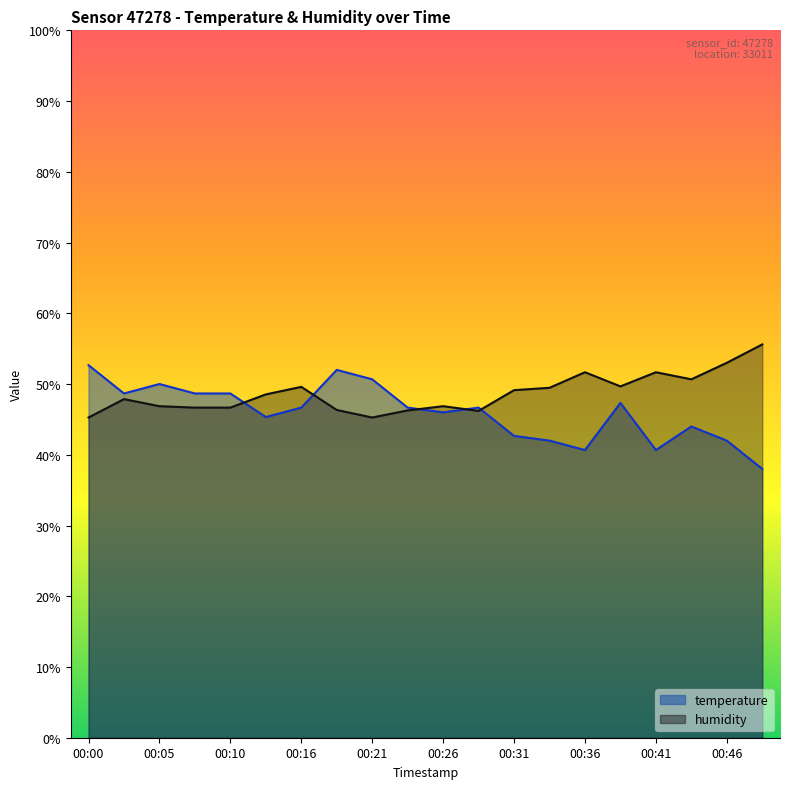

What is the difference between the temperature values at 00:33 and 00:26?

4.0